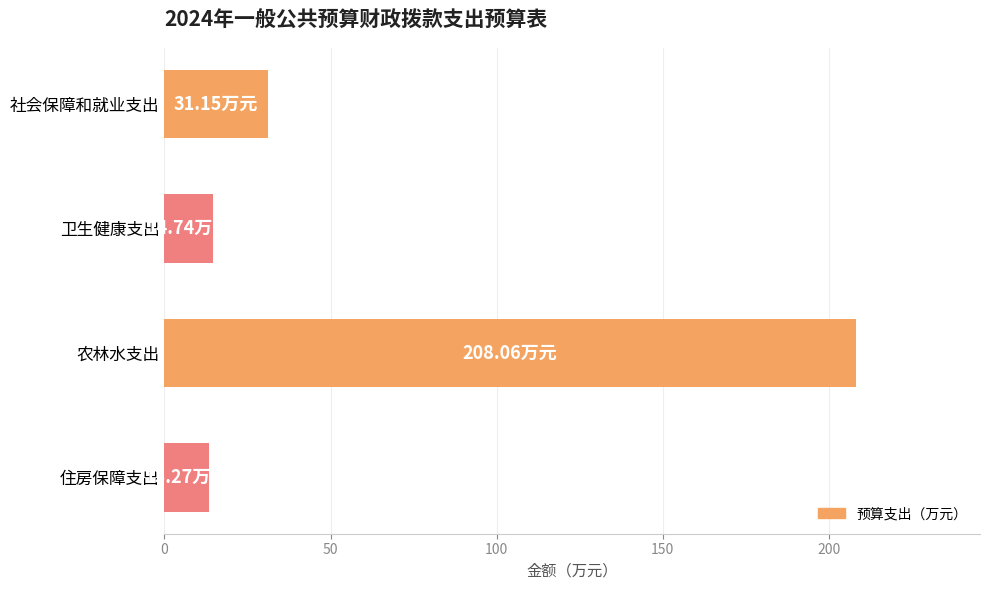

How many data points does each series have?

4